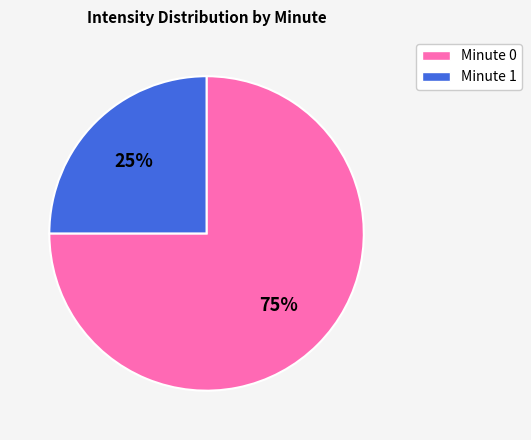

Is there a majority slice in this chart?

Yes